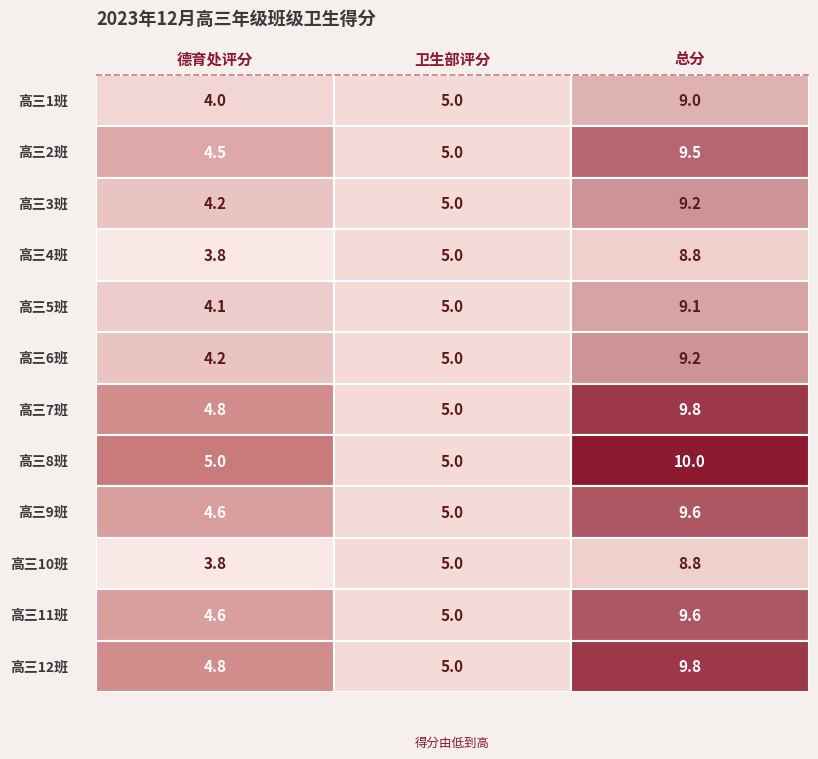

What is the difference between the maximum and minimum values in the 高三4班 series?

5.0